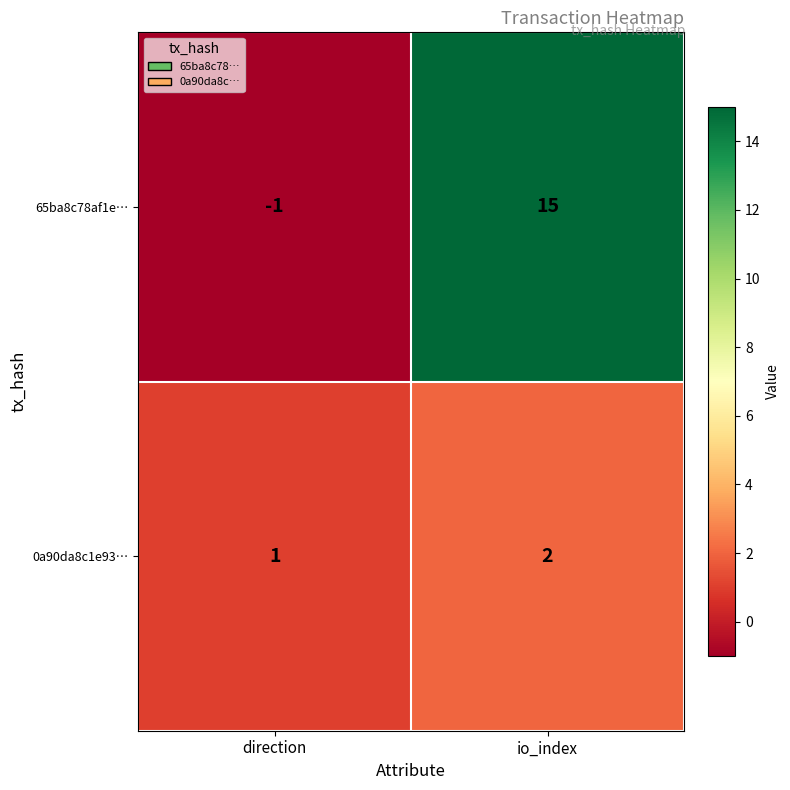

Reading left to right, what are all the values shown in this chart?

65ba8c78af1e…: -1	15
0a90da8c1e93…: 1	2